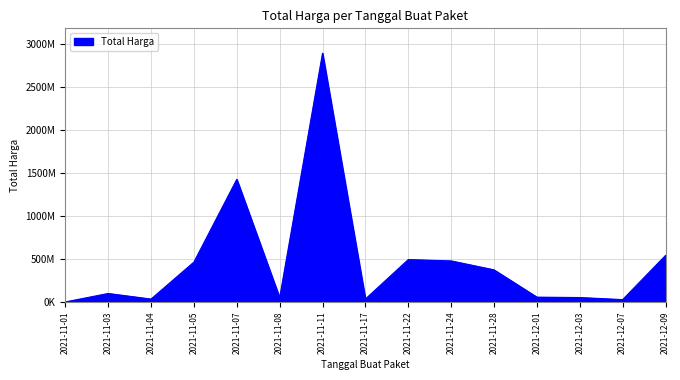

Is this an area chart (filled region under the line)?

Yes